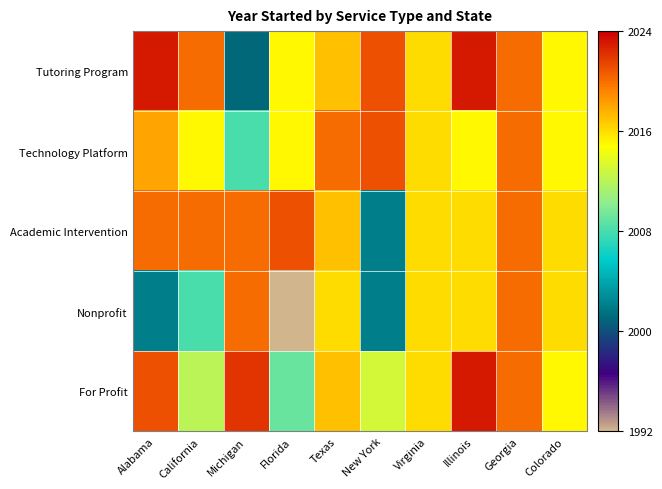

Which category has the lowest value across all series?

Florida